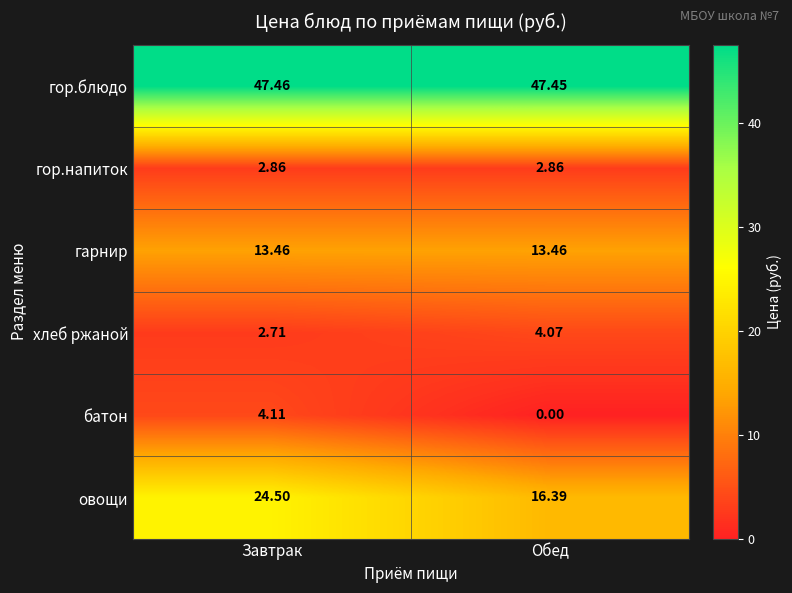

List the series in order of their peak value, highest first.

гор.блюдо, овощи, гарнир, батон, хлеб ржаной, гор.напиток